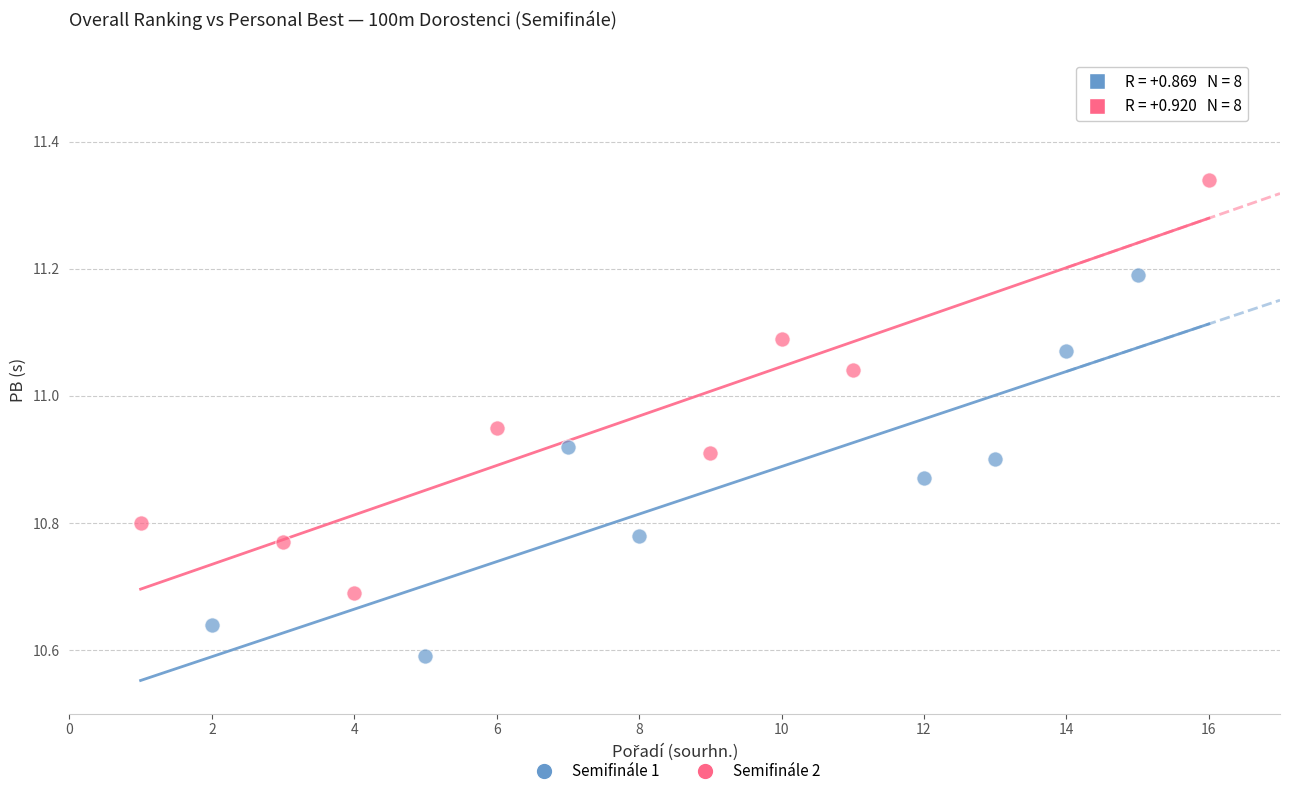

Which series reaches the maximum Y coordinate?

Semifinále 2